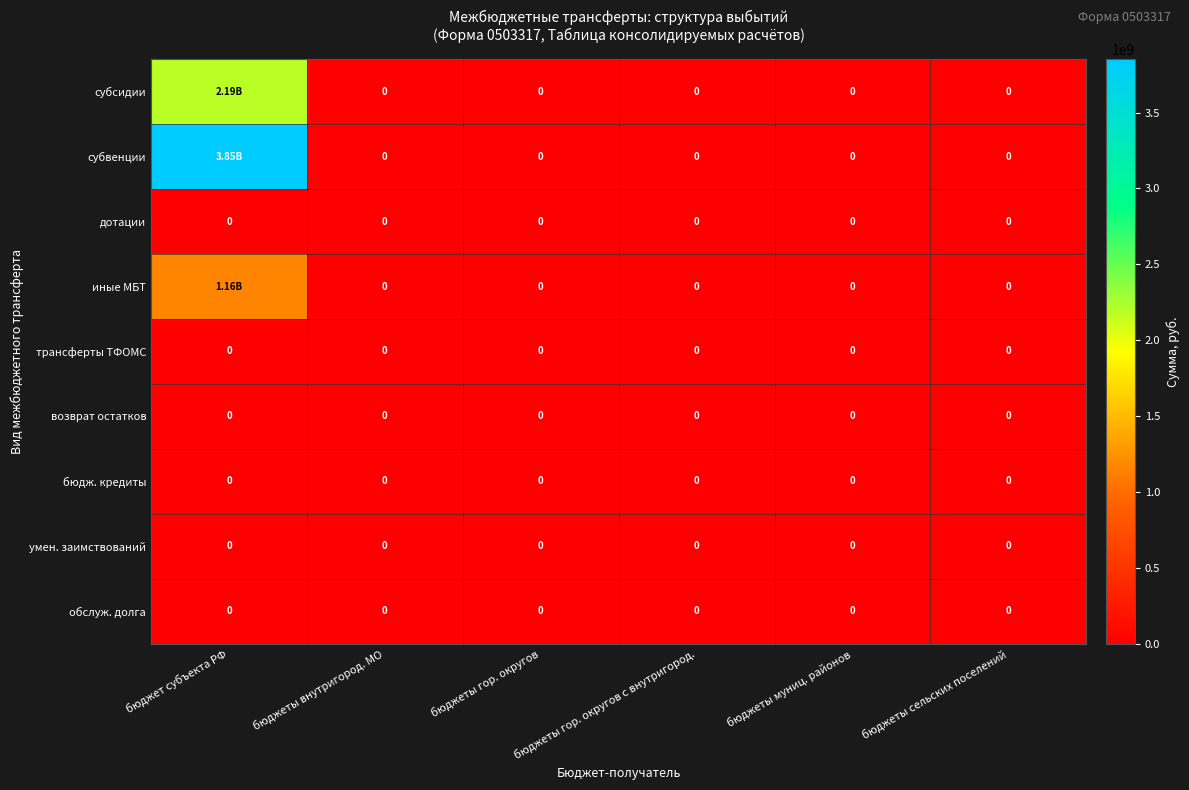

True or false: иные МБТ has a value of 0.0 at бюджеты гор. округов с внутригород..

True